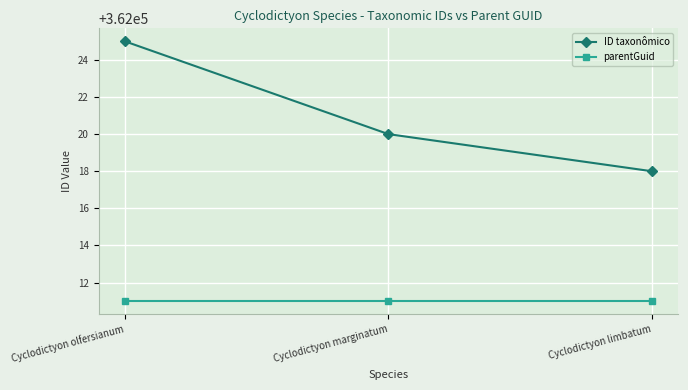

What are all the series names shown in the legend?

ID taxonômico, parentGuid